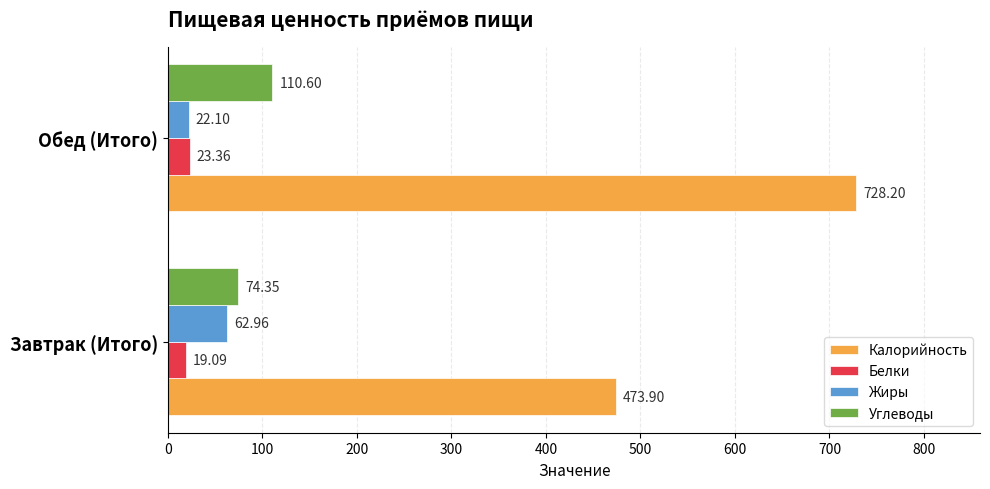

Which series has the widest spread of values?

Калорийность